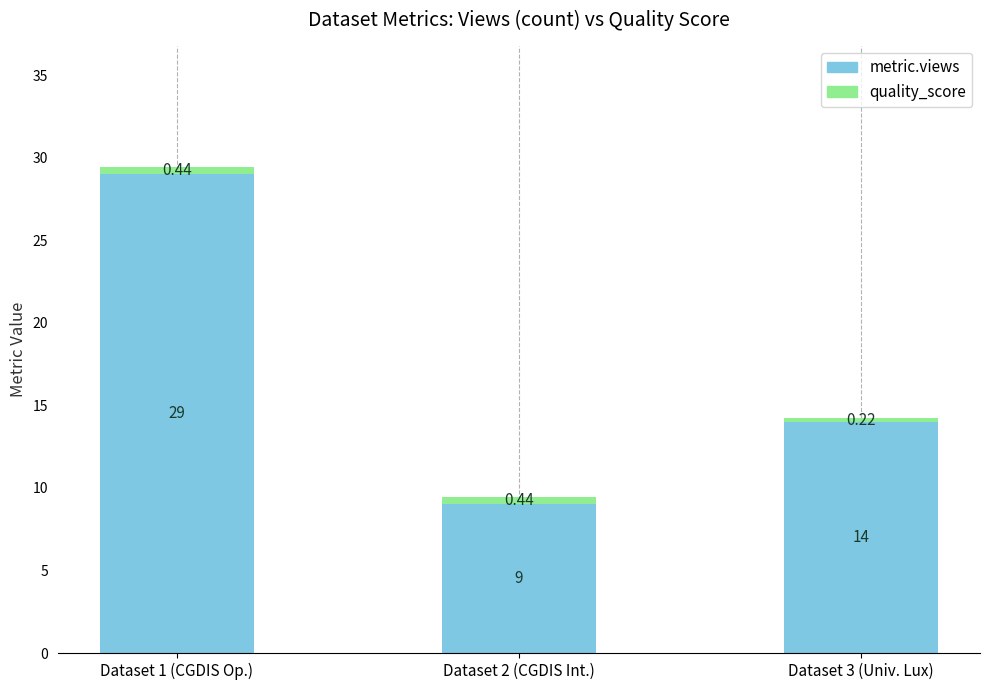

What is the difference between the second highest and minimum values in the metric.views series?

5.0